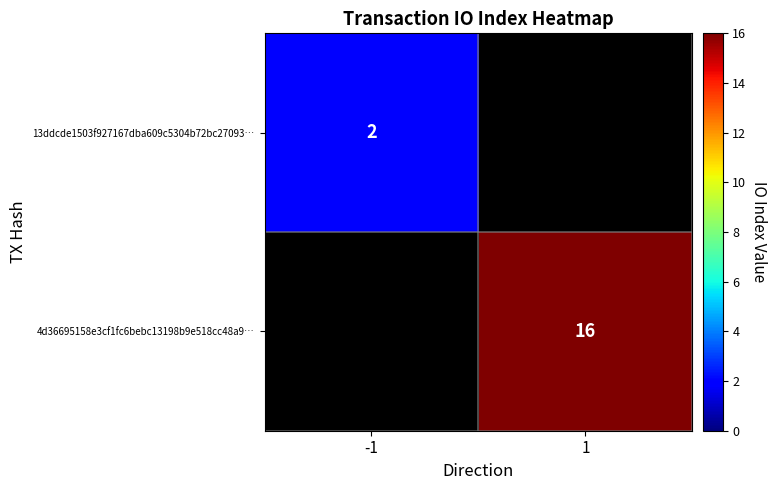

True or false: 13ddcde1503f927167dba609c5304b72bc27093… has a value of 2 at -1.

True